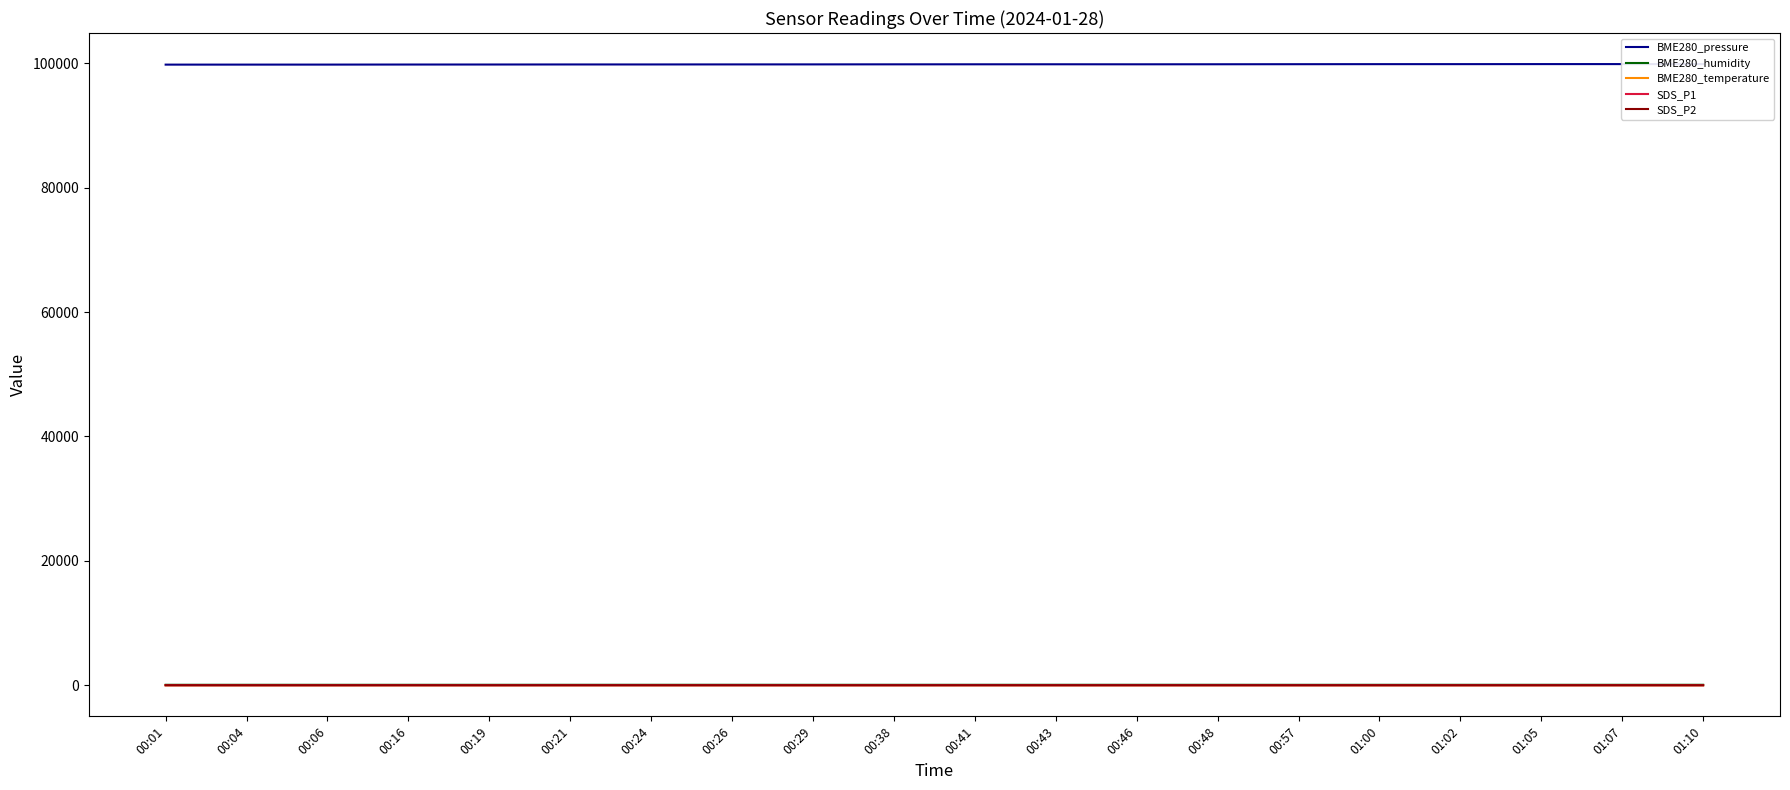

What are all the series names shown in the legend?

BME280_pressure, BME280_humidity, BME280_temperature, SDS_P1, SDS_P2